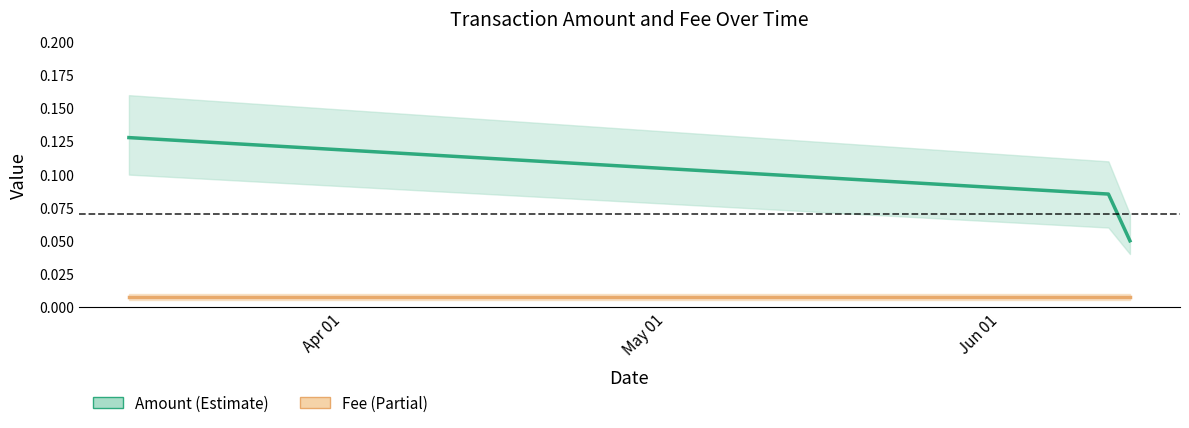

The Fee series shows 0.0 at Apr 01. True or false?

False